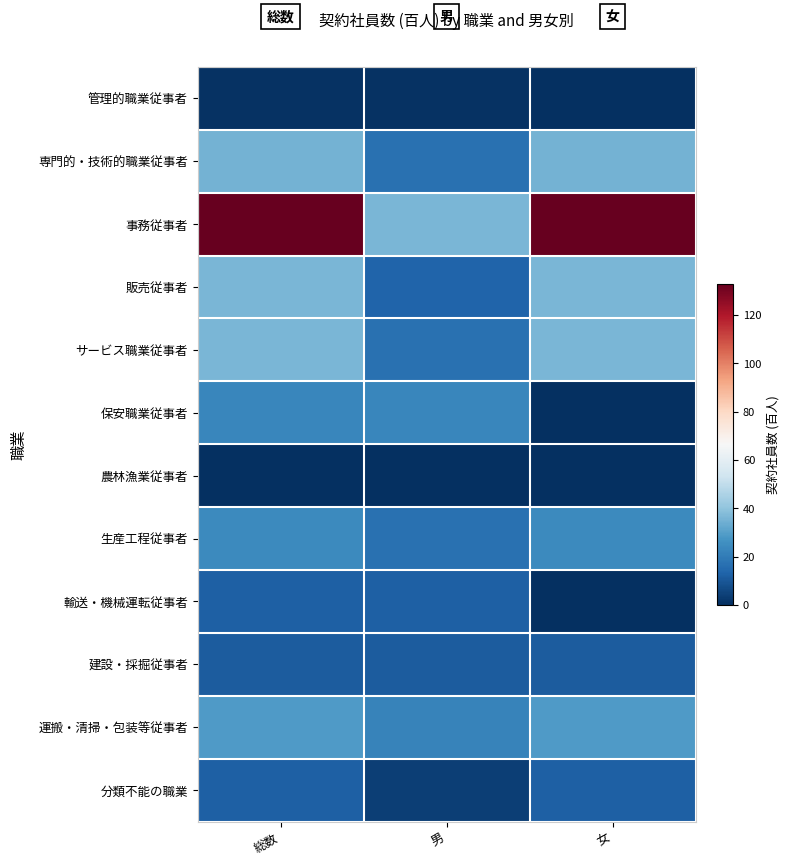

Reading right to left, what are all the values shown in this chart?

管理的職業従事者: 女=0	男=1	総数=1
専門的・技術的職業従事者: 女=35	男=17	総数=35
事務従事者: 女=133	男=36	総数=133
販売従事者: 女=36	男=13	総数=36
サービス職業従事者: 女=36	男=17	総数=36
保安職業従事者: 女=0	男=23	総数=23
農林漁業従事者: 女=0	男=0	総数=0
生産工程従事者: 女=24	男=17	総数=24
輸送・機械運転従事者: 女=0	男=12	総数=12
建設・採掘従事者: 女=11	男=11	総数=11
運搬・清掃・包装等従事者: 女=29	男=22	総数=29
分類不能の職業: 女=12	男=4	総数=12